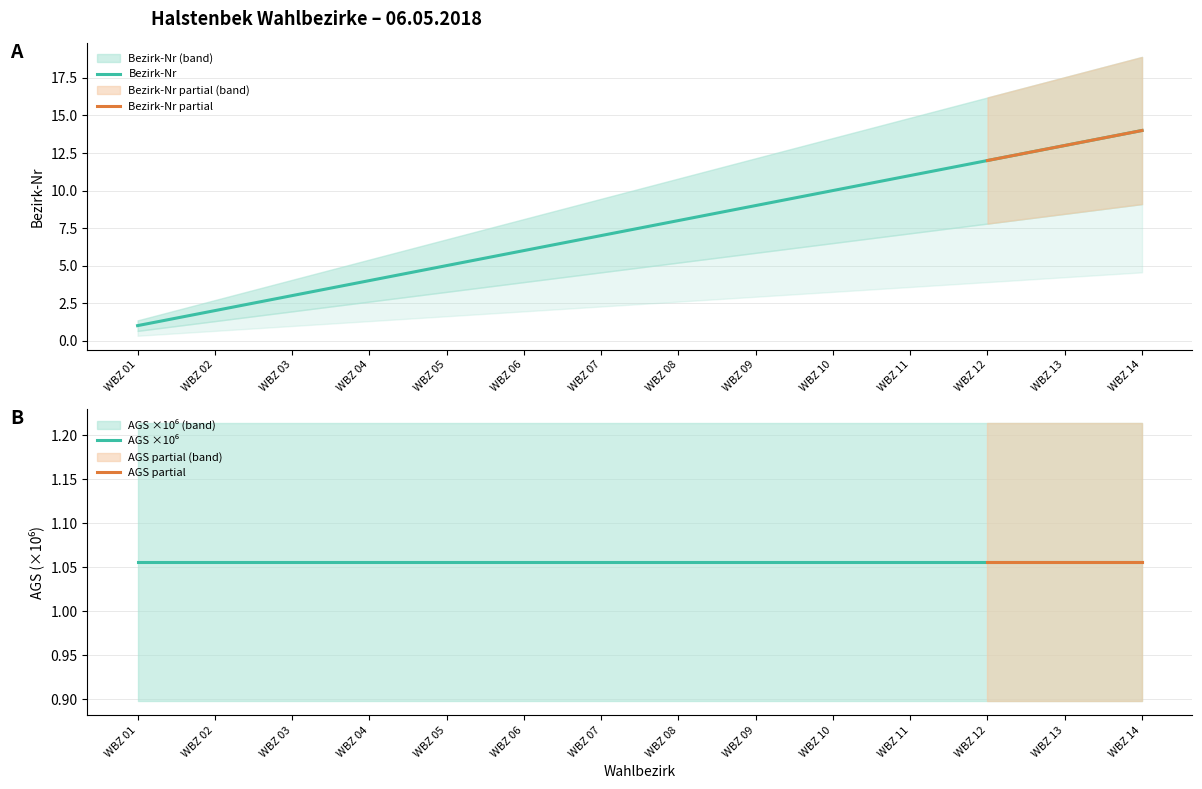

Where is the data nearest to the value 7?

WBZ 07